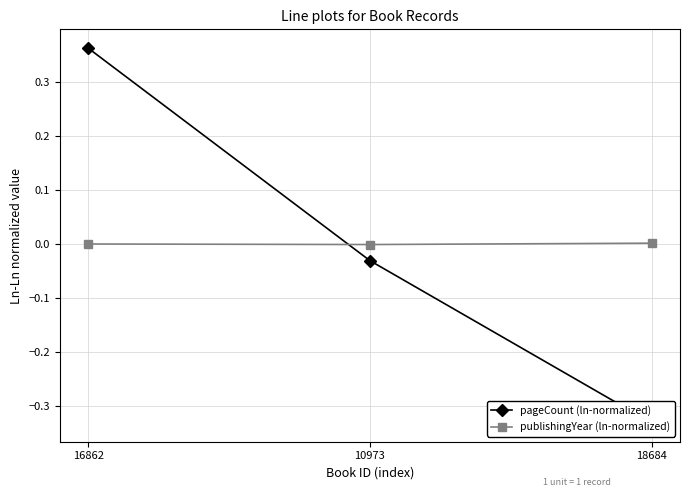

Reading right to left, list all the values displayed in this chart.

pageCount (ln-normalized): 18684=-0.3	10973=-0.0	16862=0.4
publishingYear (ln-normalized): 18684=0.0	10973=-0.0	16862=-0.0